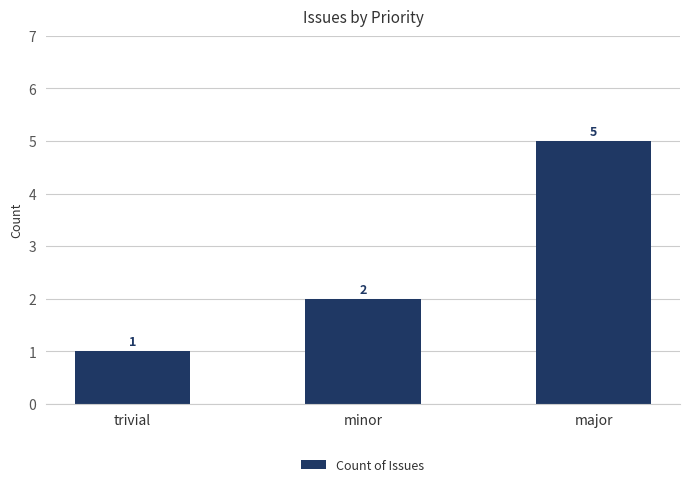

What is the difference between the values at minor and major?

3